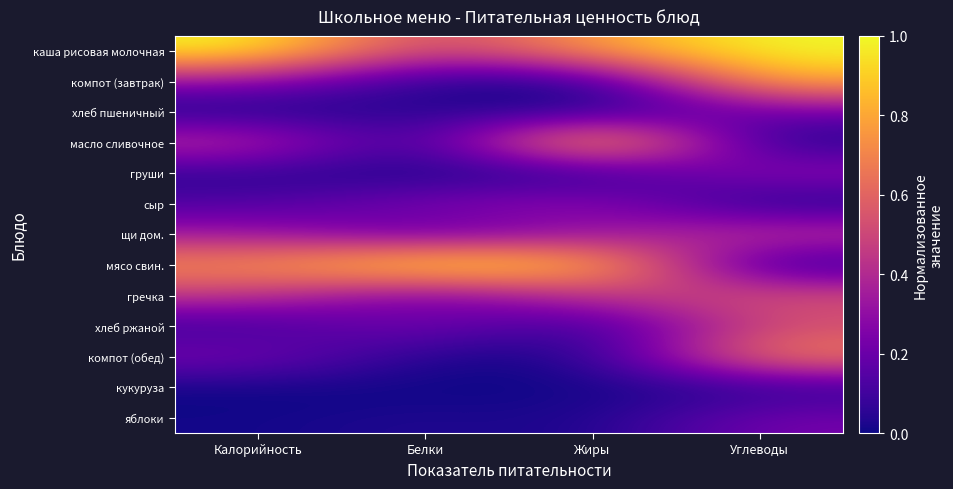

At which category does the chart reach its peak across all series?

Калорийность